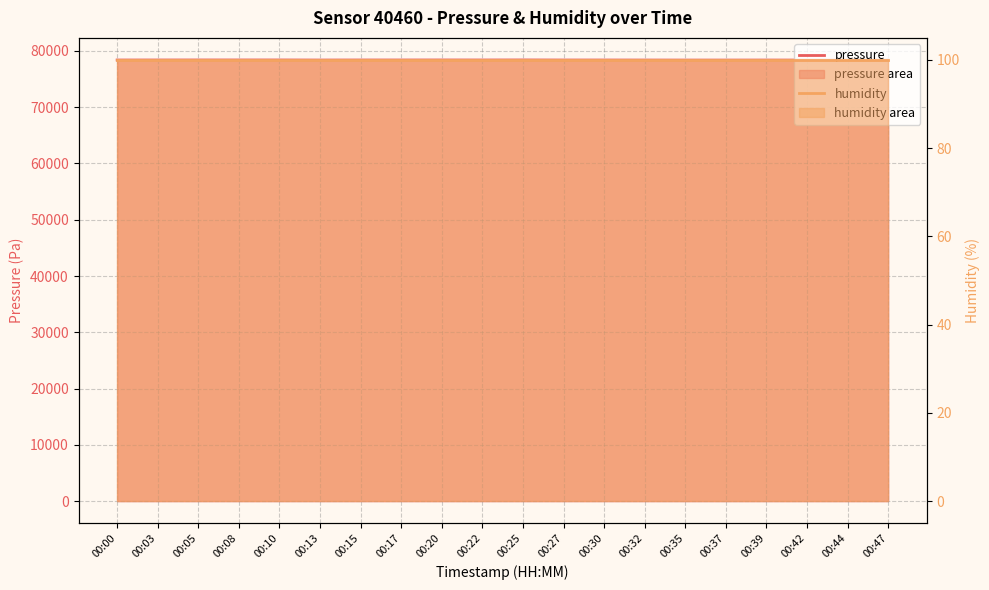

How many distinct data groups are displayed?

2